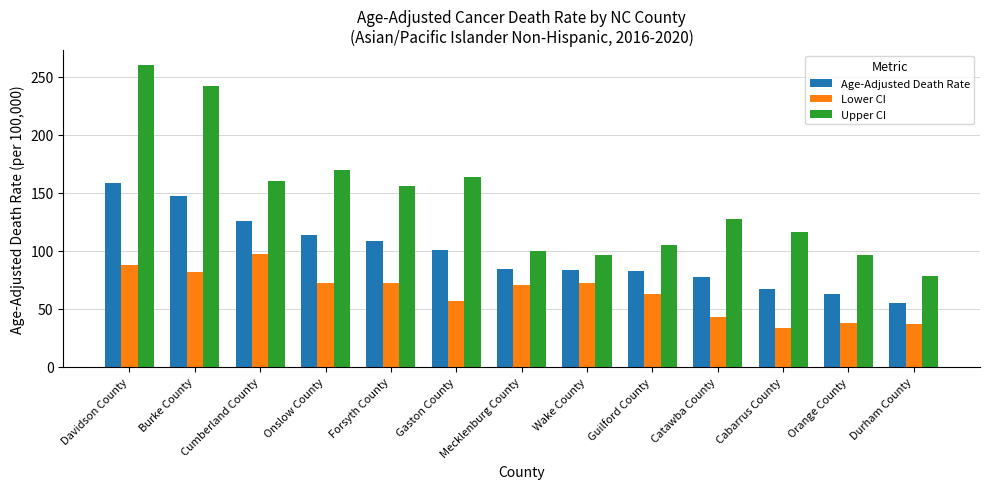

Which series changed the most between Wake County and Durham County?

Lower CI